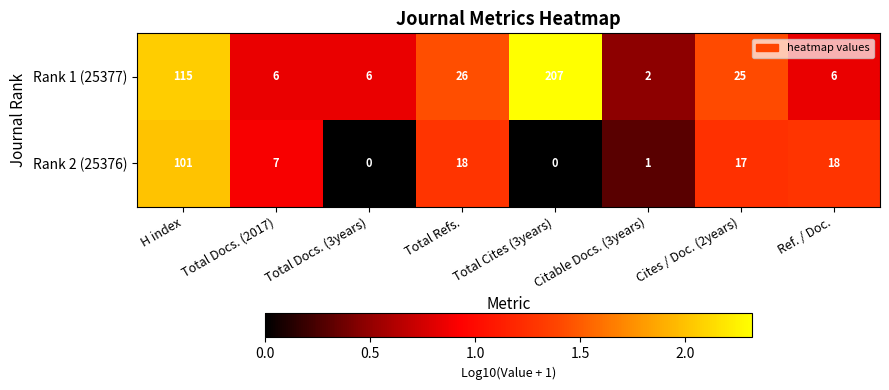

What is the sum of all Rank 2 (25376) values?

162